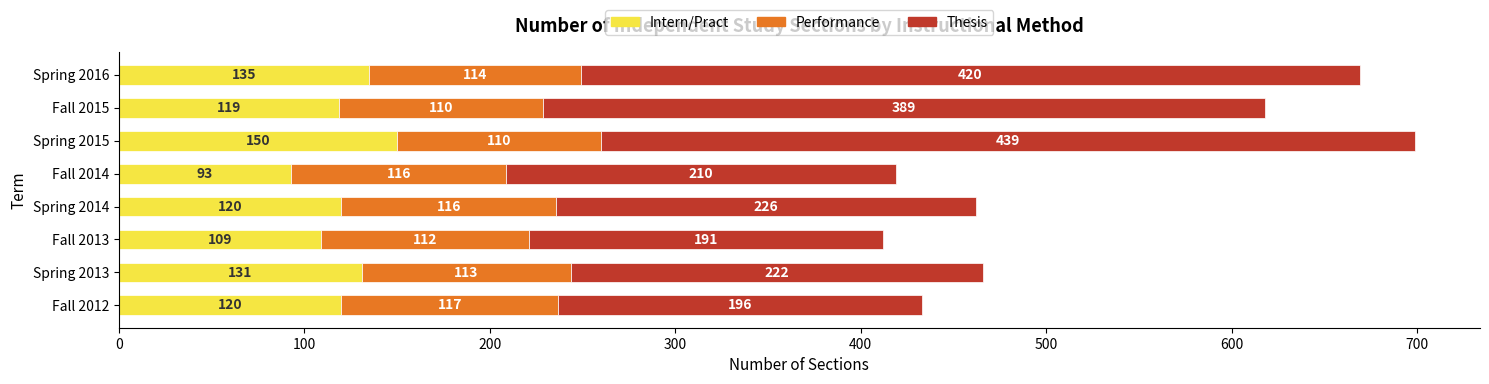

The Intern/Pract series shows 193 at Fall 2013. True or false?

False